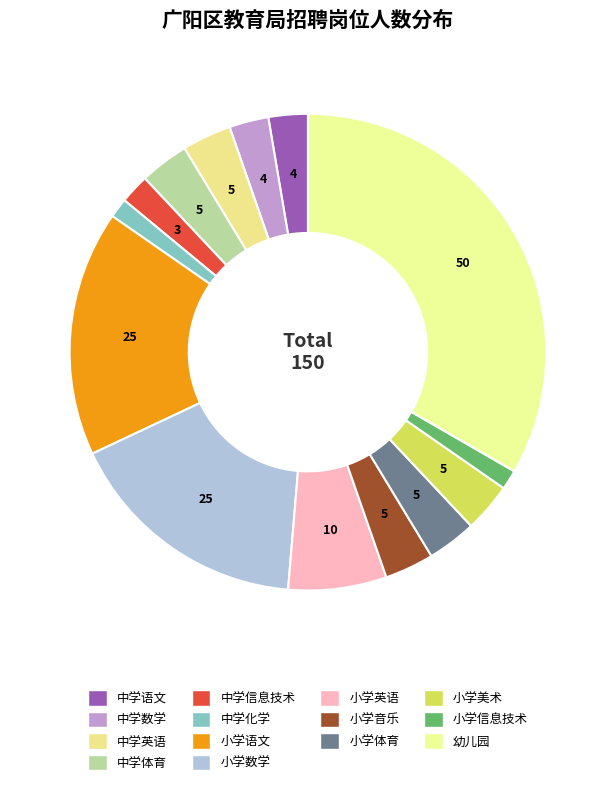

To the nearest percent, what is the difference between the 小学数学 and 小学英语 slice percentages?

10%